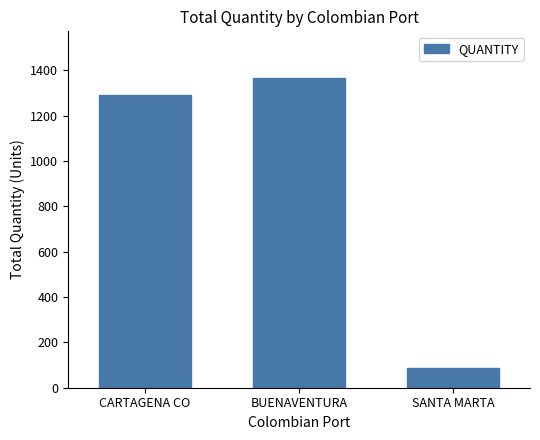

What is the approximate value at CARTAGENA CO, to the nearest 10?

1290